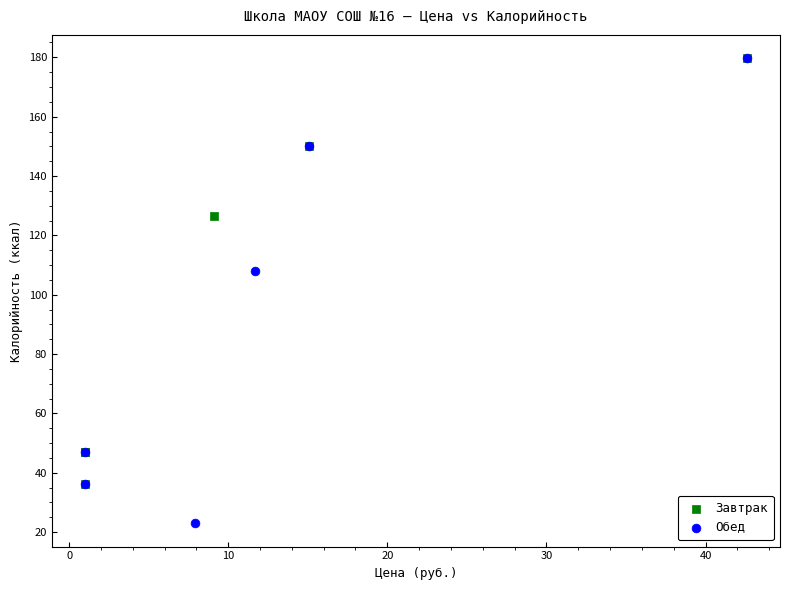

Which series has the largest Y range (max minus min)?

Обед